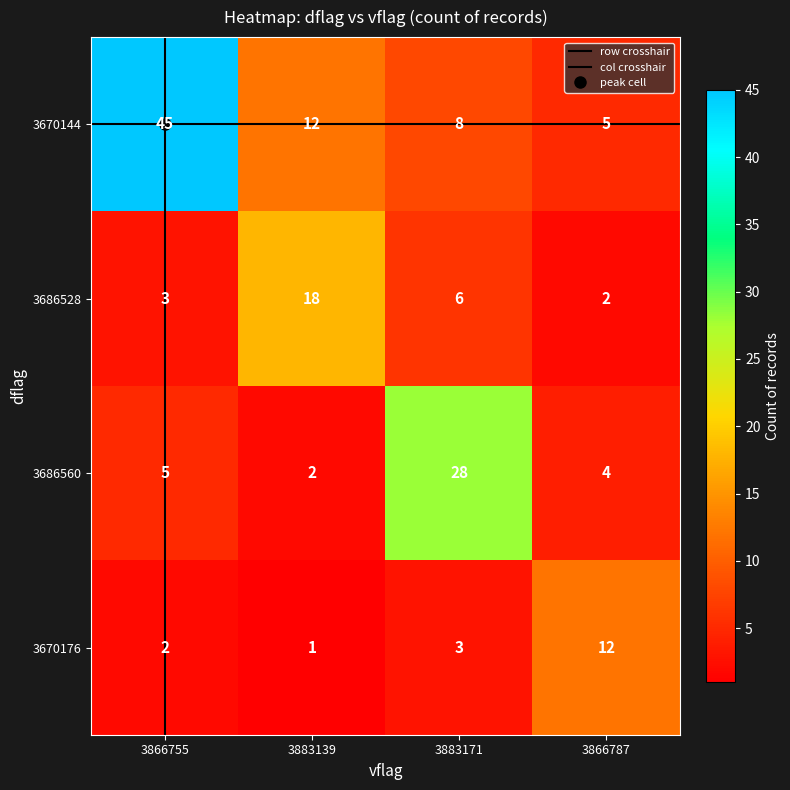

Between 3866755 and 3883139, which series saw the biggest shift?

3670144